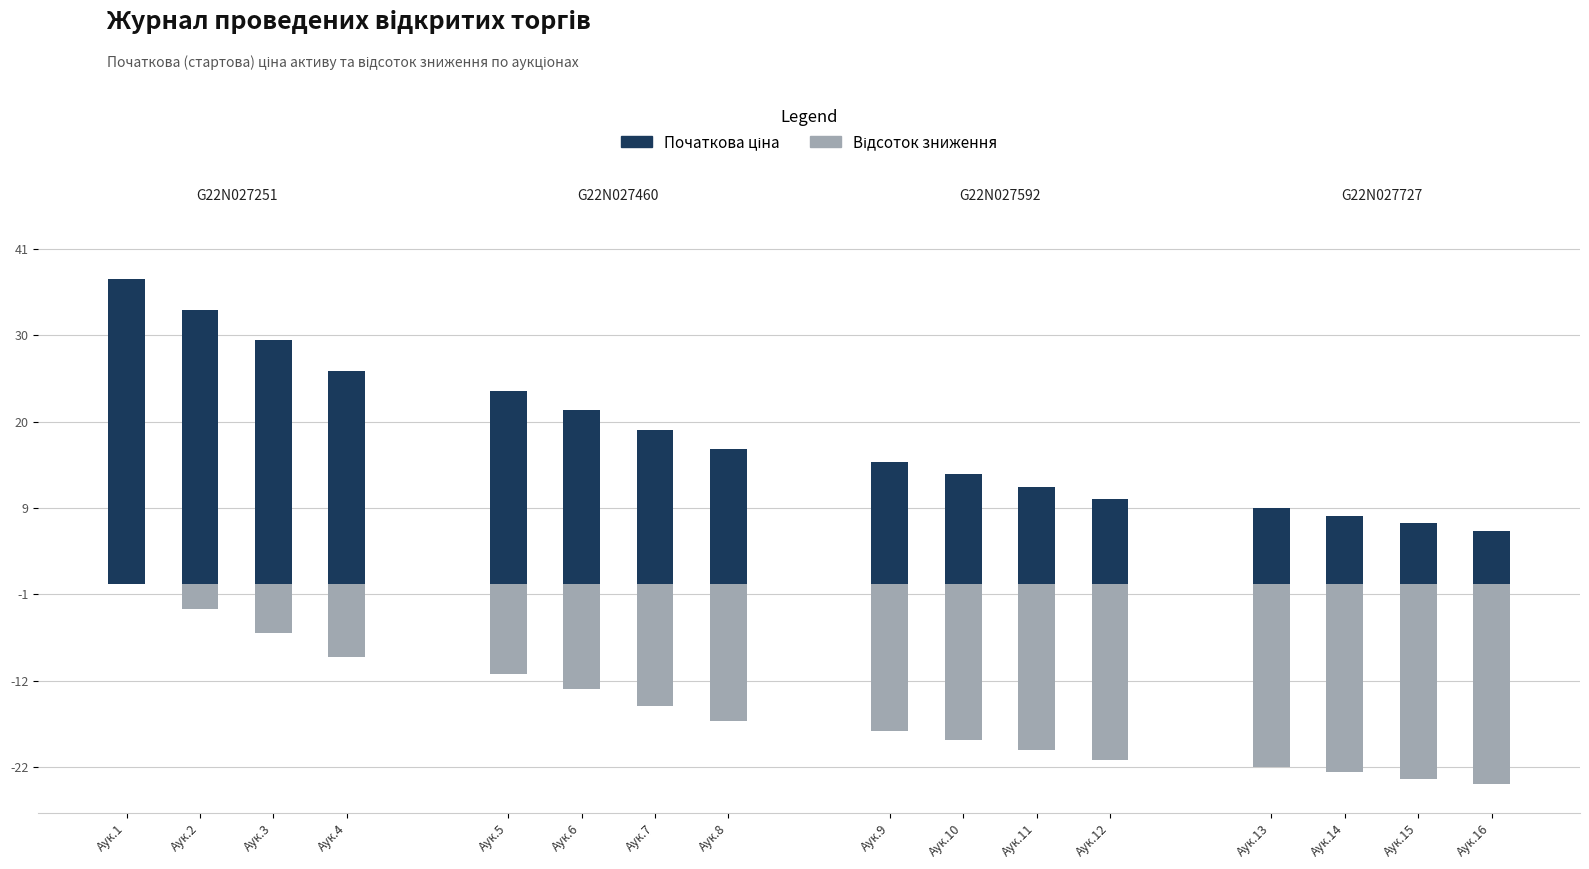

Reading right to left, what are all the values shown in this chart?

Початкова ціна: 6.5	7.4	8.4	9.3	10.4	11.9	13.4	14.9	16.5	18.8	21.2	23.6	26.0	29.8	33.5	37.2
Відсоток зниження: 0.8	0.8	0.8	0.8	0.7	0.7	0.6	0.6	0.6	0.5	0.4	0.4	0.3	0.2	0.1	0.0